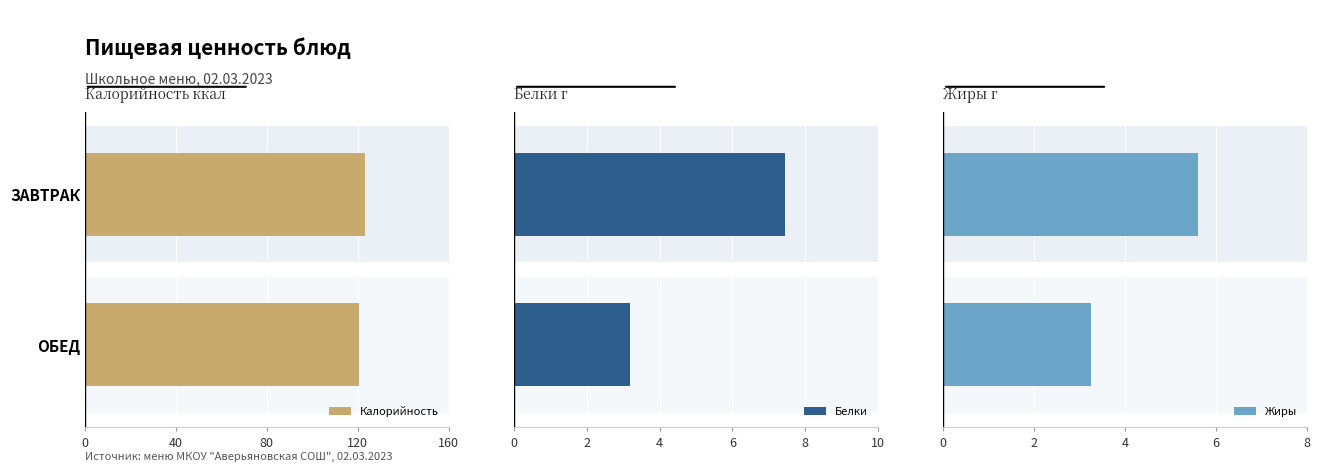

At how many categories does at least one series exceed 77?

2